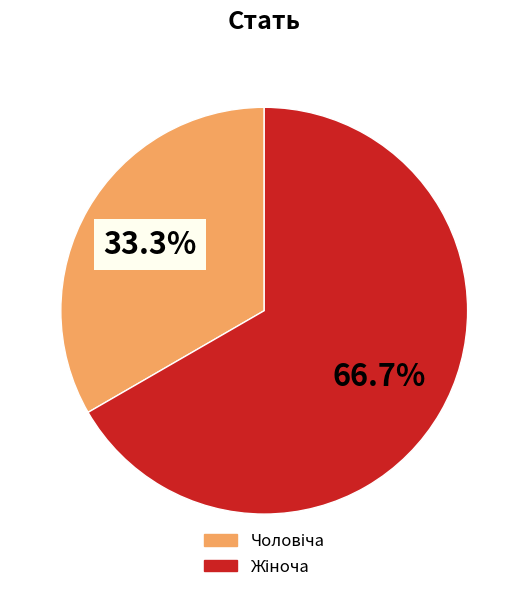

Is there any slice that represents more than half of the pie?

Yes